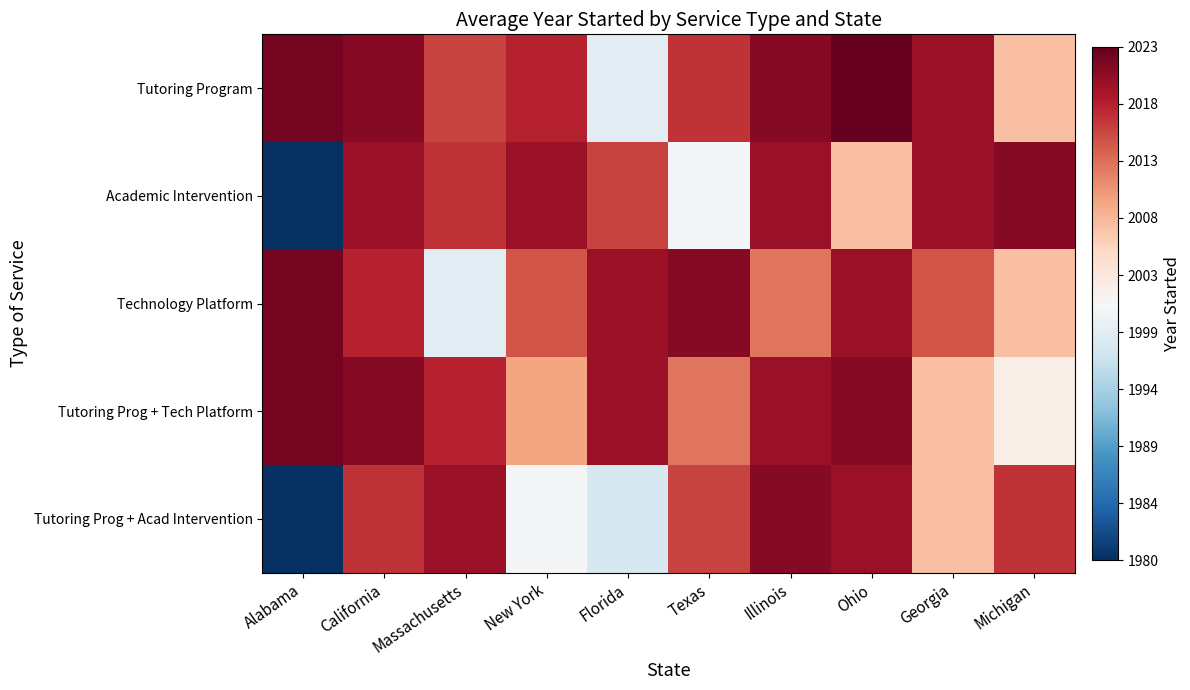

Reading left to right, list all the values displayed in this chart.

Tutoring Program: Alabama=2022	California=2021	Massachusetts=2016	New York=2018	Florida=1999	Texas=2017	Illinois=2021	Ohio=2023	Georgia=2020	Michigan=2008
Academic Intervention: Alabama=1980	California=2020	Massachusetts=2017	New York=2020	Florida=2016	Texas=2001	Illinois=2020	Ohio=2008	Georgia=2020	Michigan=2021
Technology Platform: Alabama=2022	California=2018	Massachusetts=1999	New York=2015	Florida=2020	Texas=2021	Illinois=2013	Ohio=2020	Georgia=2015	Michigan=2008
Tutoring Prog + Tech Platform: Alabama=2022	California=2021	Massachusetts=2018	New York=2010	Florida=2020	Texas=2013	Illinois=2020	Ohio=2021	Georgia=2008	Michigan=2003
Tutoring Prog + Acad Intervention: Alabama=1980	California=2017	Massachusetts=2020	New York=2001	Florida=1998	Texas=2016	Illinois=2021	Ohio=2020	Georgia=2008	Michigan=2017